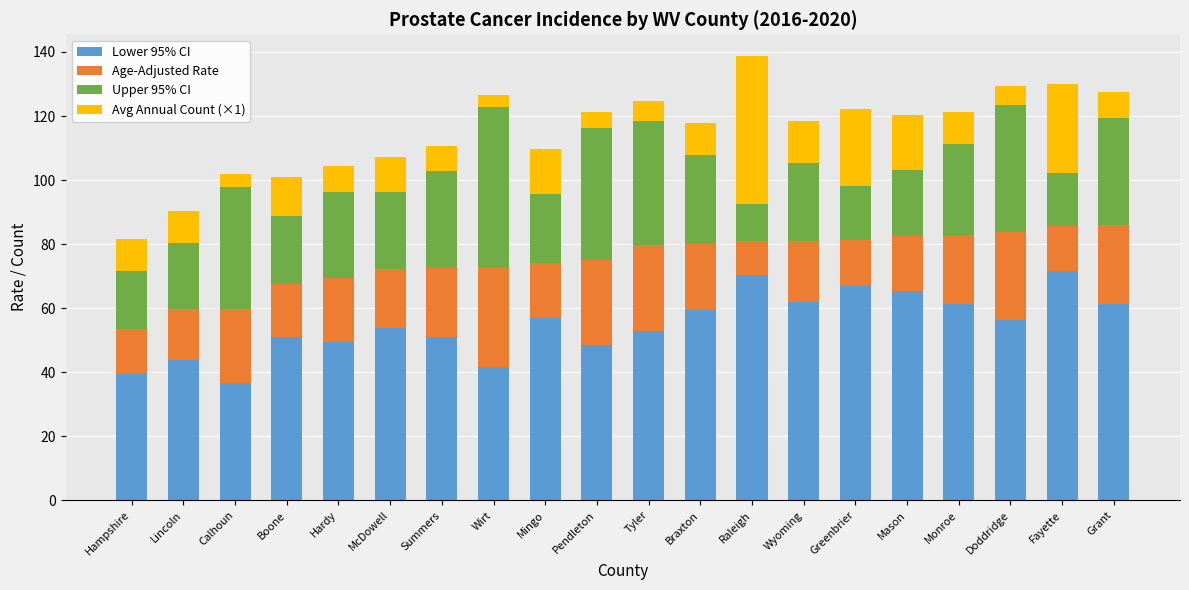

How many data points in Lower 95% CI are above 56?

10